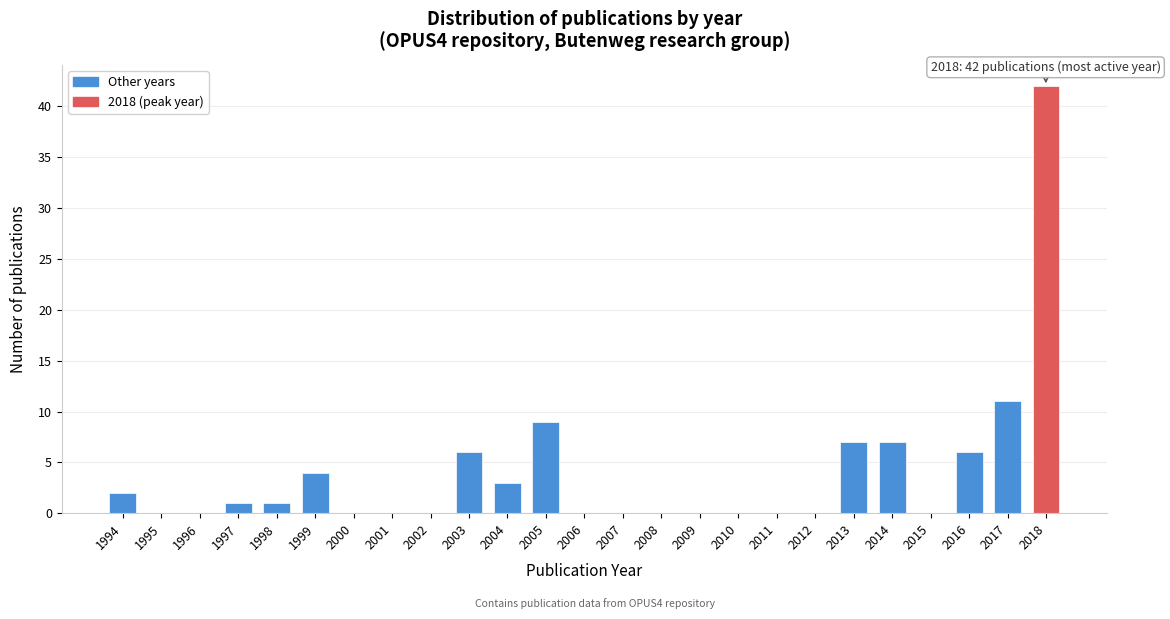

Reading left to right, list all the values displayed in this chart.

1994=2	1995=0	1996=0	1997=1	1998=1	1999=4	2000=0	2001=0	2002=0	2003=6	2004=3	2005=9	2006=0	2007=0	2008=0	2009=0	2010=0	2011=0	2012=0	2013=7	2014=7	2015=0	2016=6	2017=11	2018=42